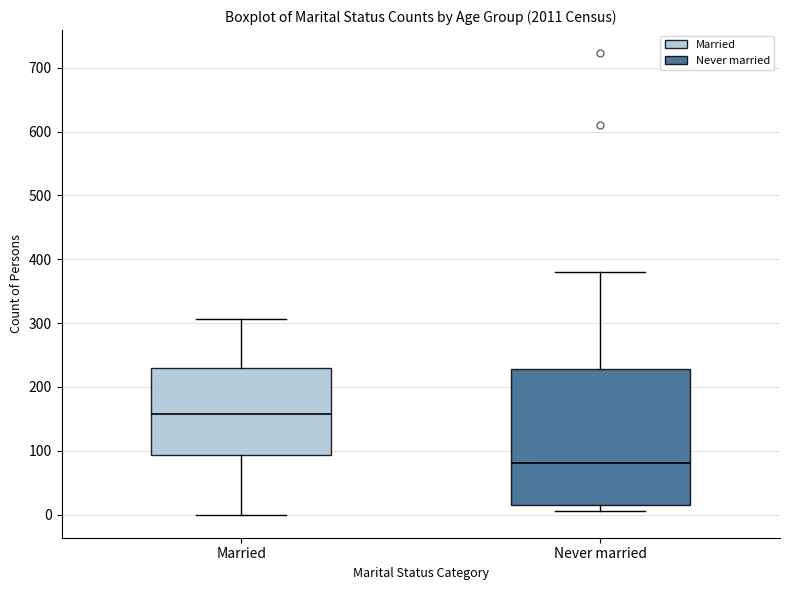

Reading left to right, transcribe this box plot: for each box, give where its median line is, the range the box spans, and where its two whiskers end, as read against the y-axis. The values are not printed on the chart, so give them approximately, as read against the axis.

Married: median 160, box 90 to 230, whiskers 0 to 310
Never married: median 80, box 20 to 230, whiskers 10 to 380